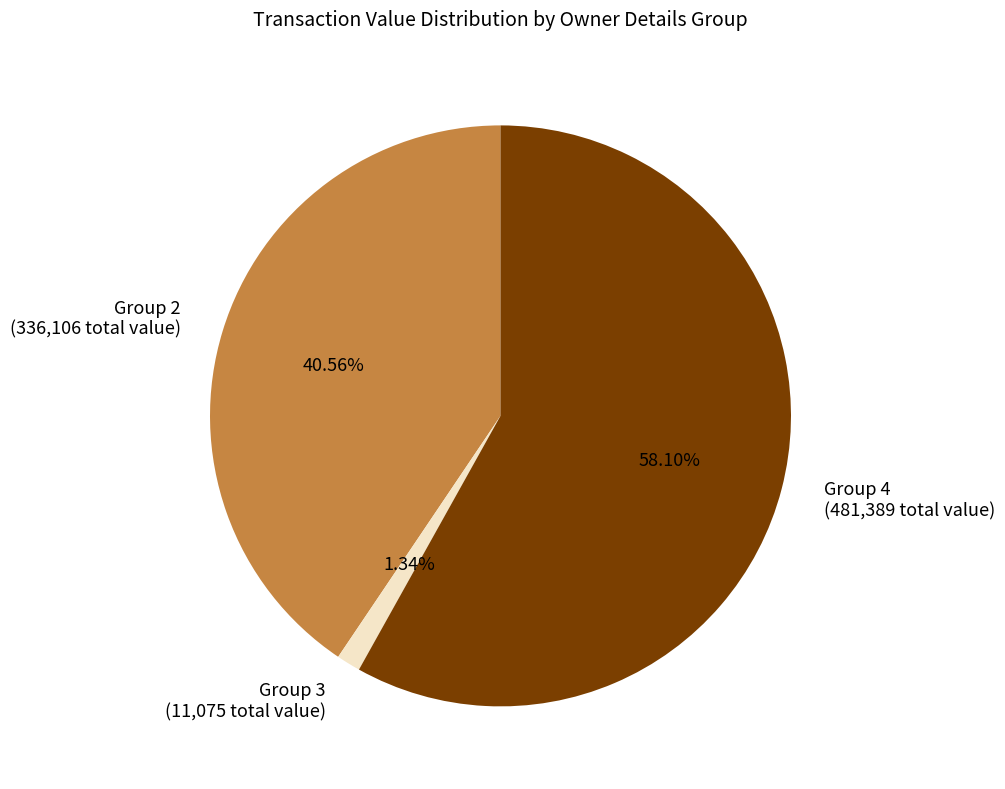

Does Group 4 (481,389 total value) represent more than half of the total?

Yes